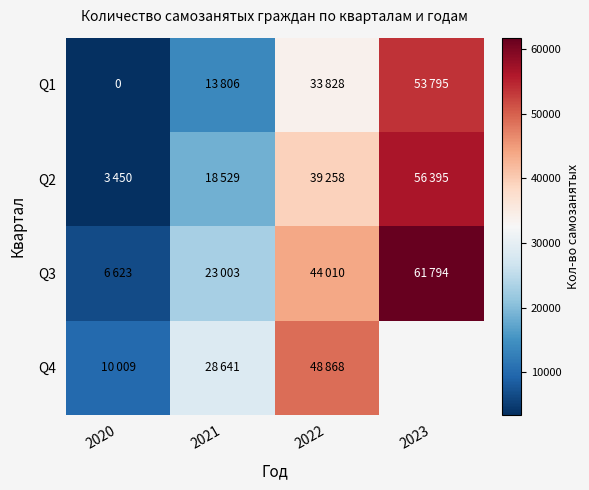

List the labels in order of Q1 value, largest first.

2023, 2022, 2021, 2020